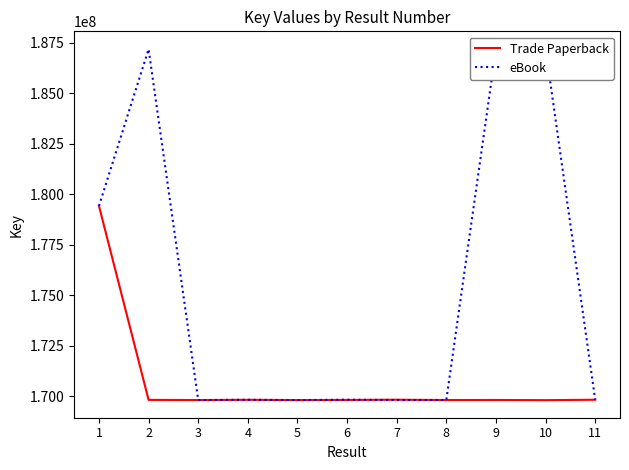

Which has a higher value, 1 or 9?

1